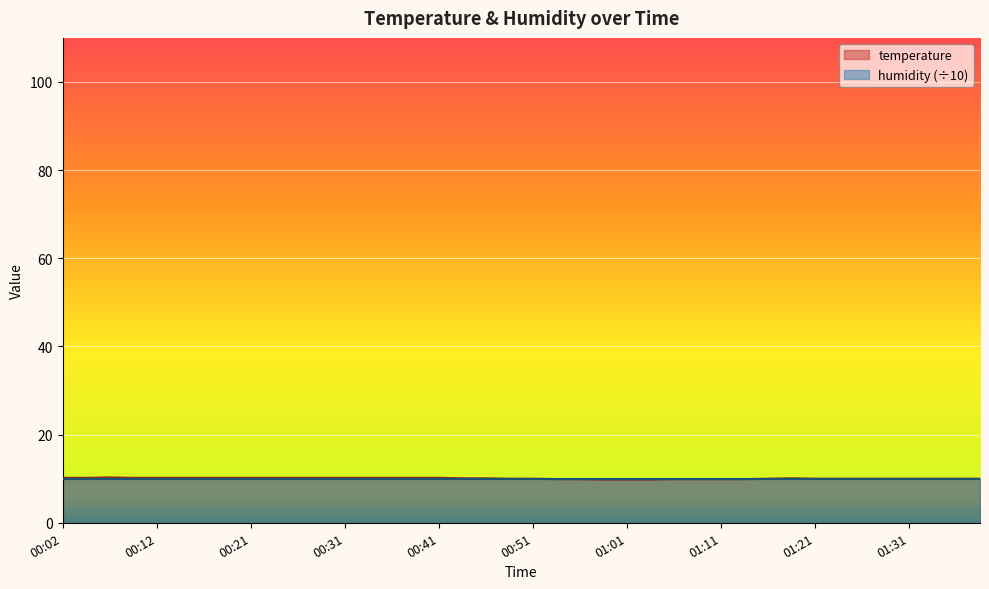

Rank the categories by value from lowest to highest.

00:59, 01:01, 01:04, 00:54, 00:56, 01:06, 01:09, 01:11, 01:13, 00:49, 00:51, 01:16, 01:21, 01:23, 01:26, 01:28, 01:31, 01:33, 01:36, 01:38, 00:44, 00:46, 01:18, 00:02, 00:04, 00:09, 00:12, 00:14, 00:17, 00:19, 00:21, 00:24, 00:26, 00:29, 00:31, 00:34, 00:36, 00:39, 00:41, 00:07